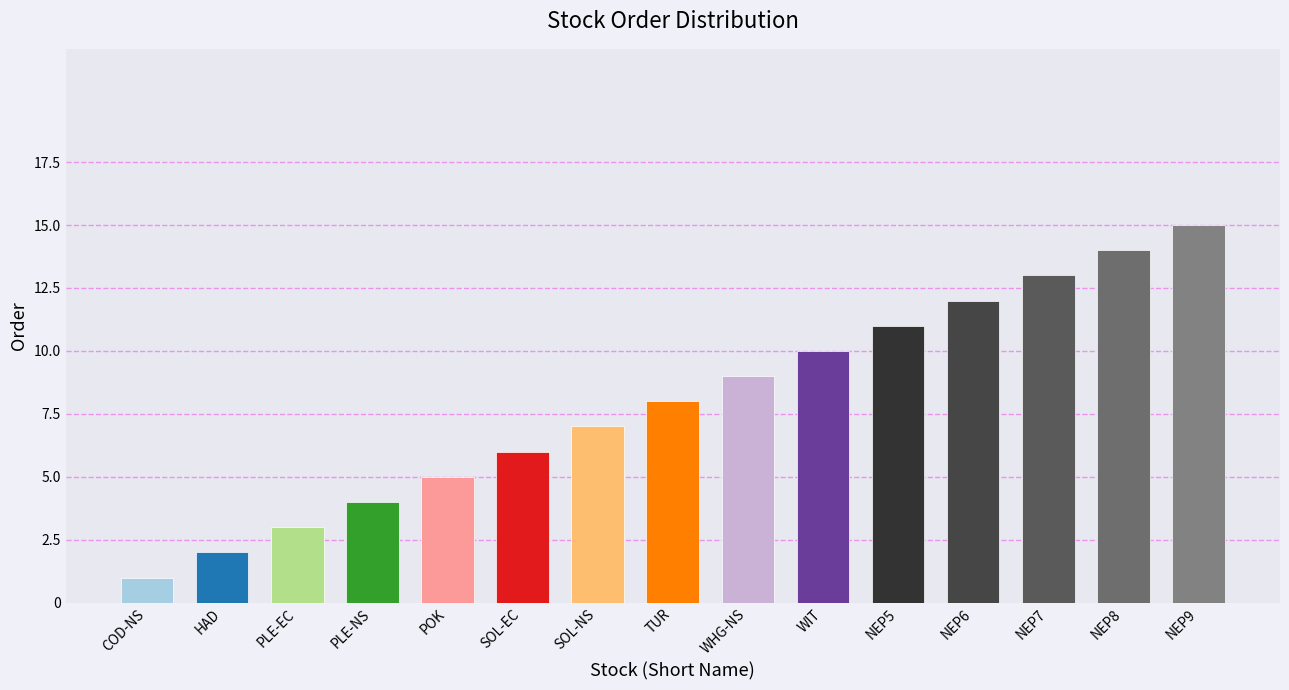

Reading left to right, what are all the values shown in this chart?

1	2	3	4	5	6	7	8	9	10	11	12	13	14	15